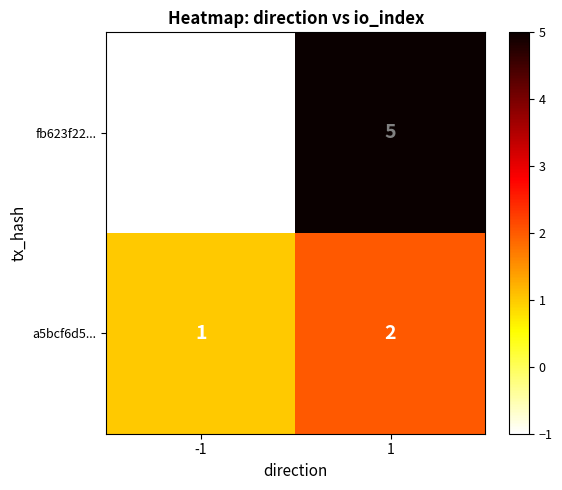

List the series in order of their peak value, lowest first.

a5bcf6d5..., fb623f22...